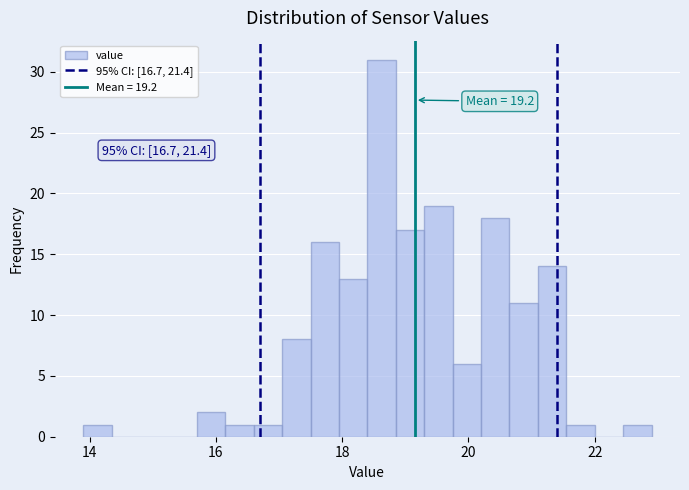

Read against the x-axis, roughly where is the centre of the tallest bar?

18.6